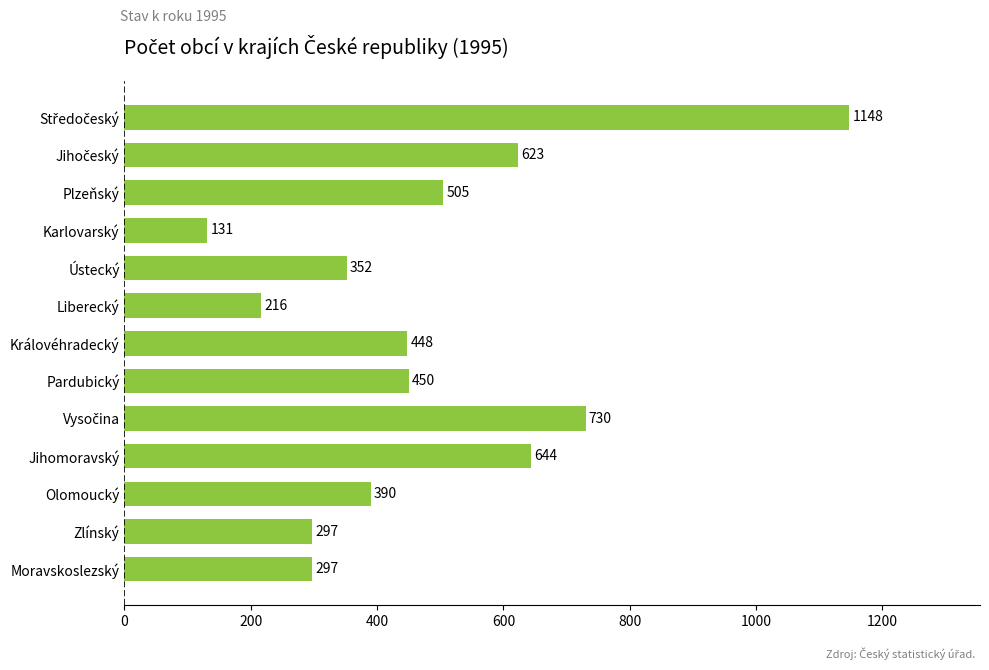

Which label corresponds to the smallest value in the chart?

Karlovarský